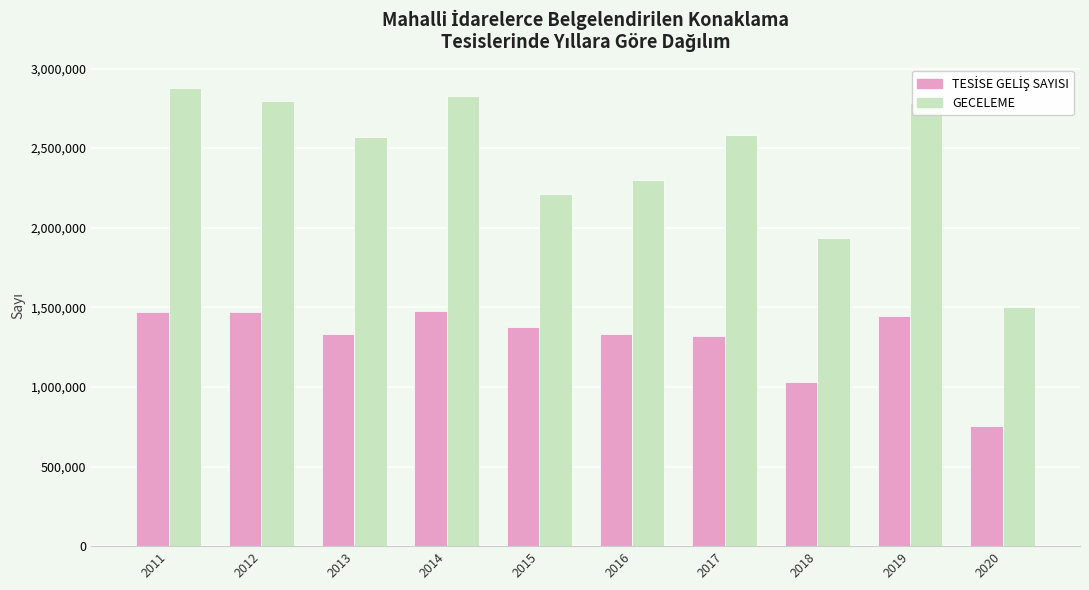

What is the total value across all series at 2013?

3902097